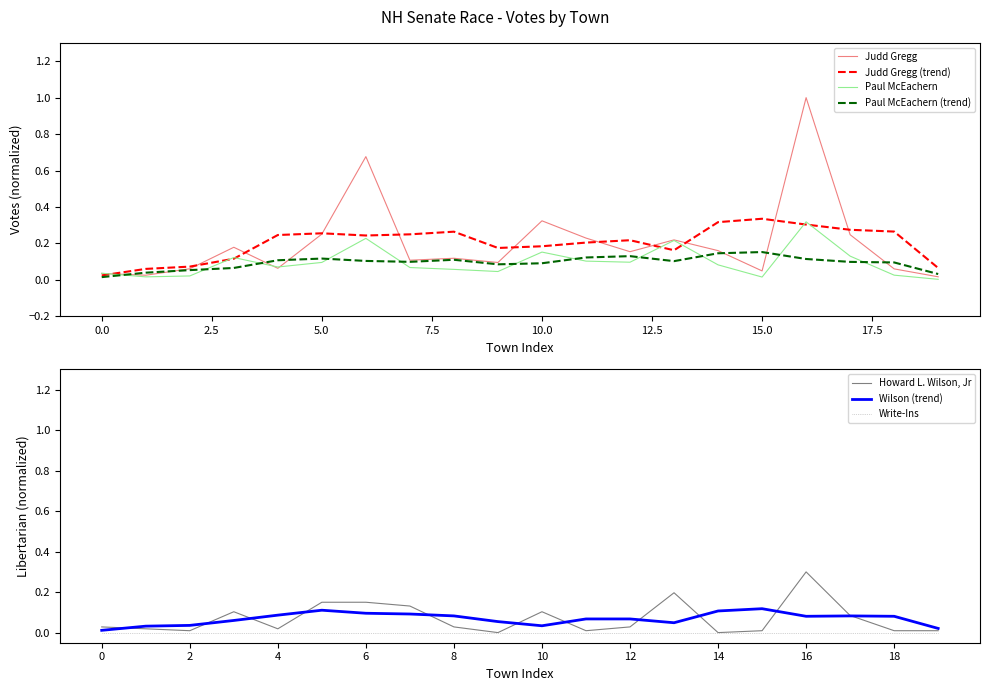

True or false: Paul McEachern (trend) and Paul McEachern cross at least once.

True